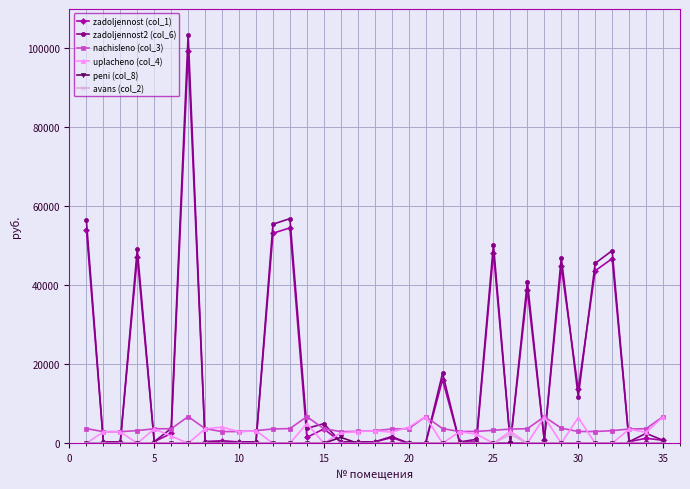

True or false: zadoljennost2 (col_6) has more than 1 points higher than both neighbors.

True